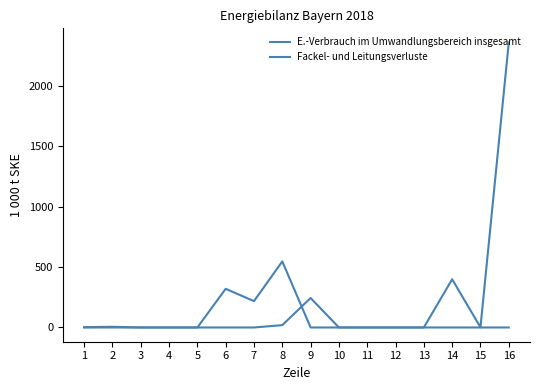

At which category is the sum across all series the highest?

16